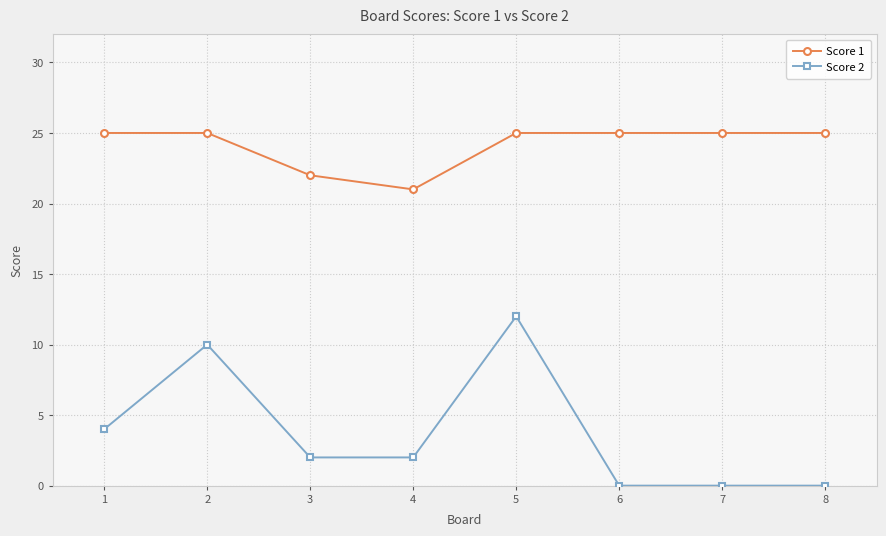

At how many categories does at least one series exceed 18?

8